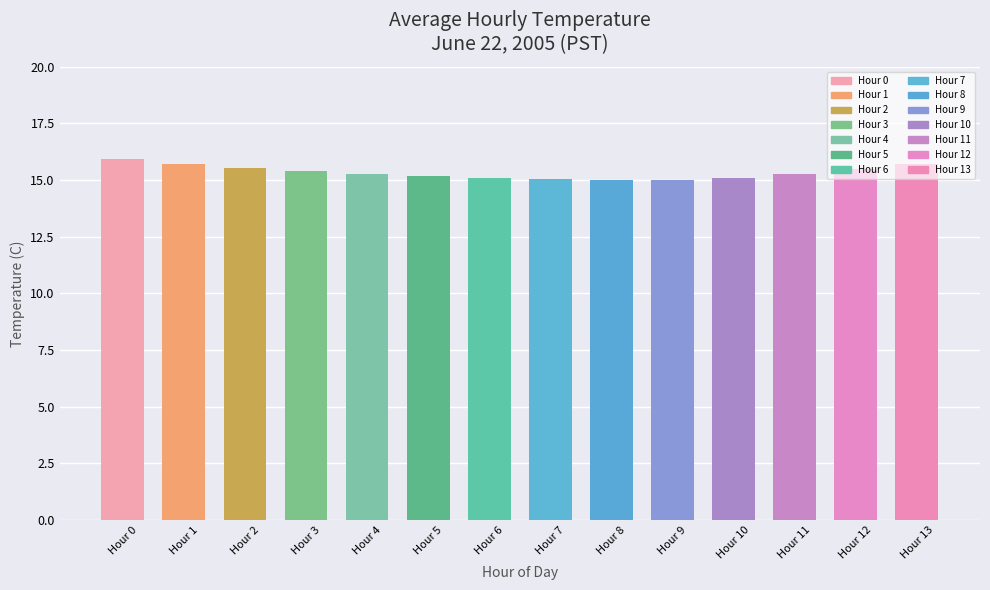

What is the value of the 8th bar from the left?

15.1